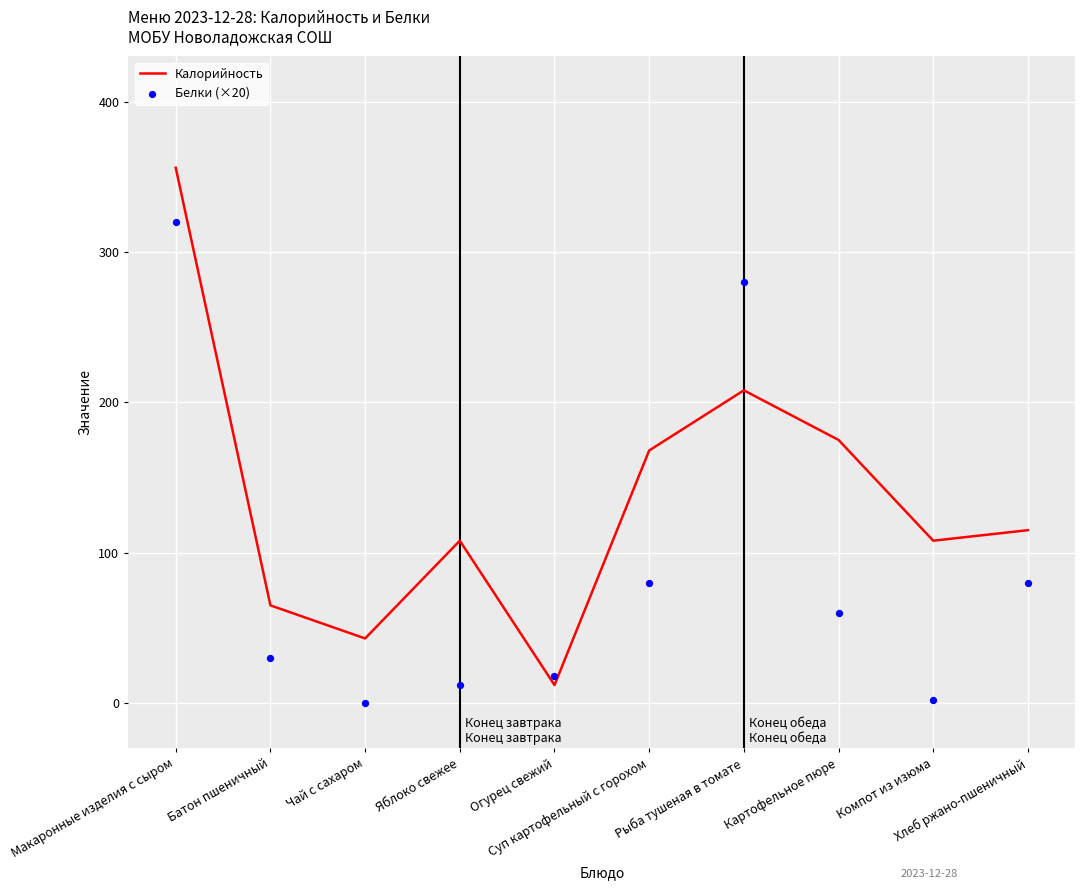

At how many categories does at least one series exceed 129?

4